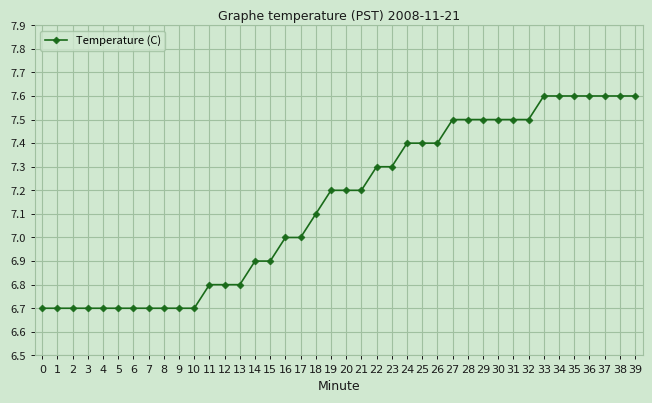

Is it true that the value at 16 is 7.0?

True